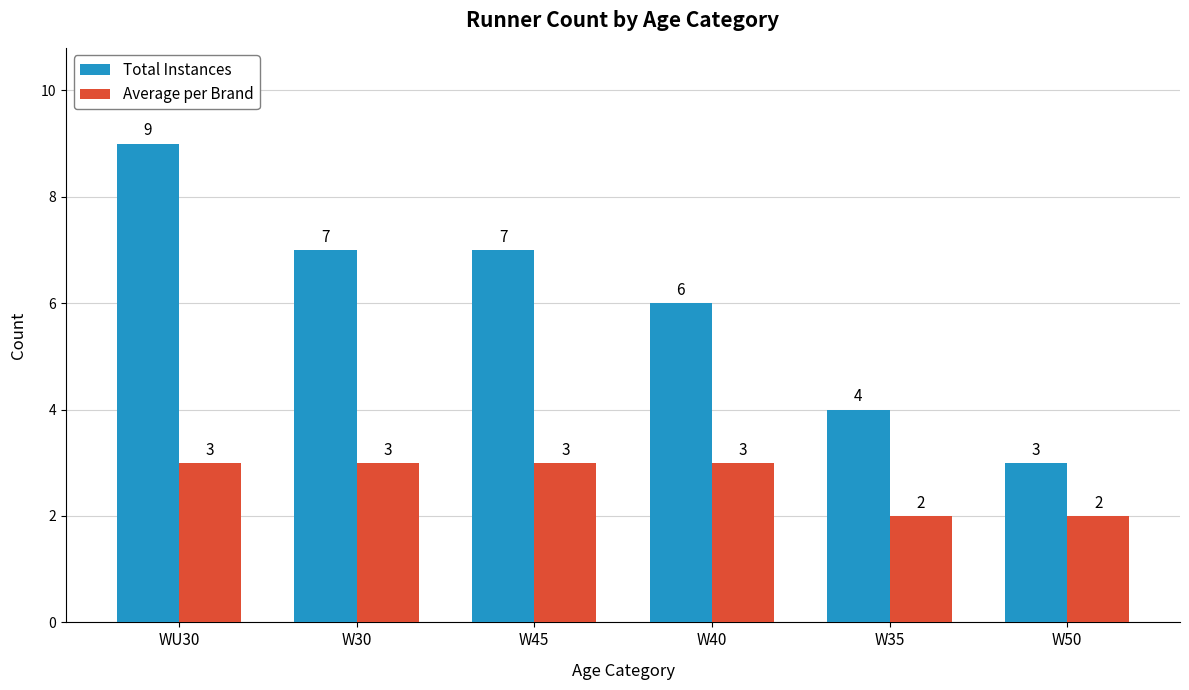

Which series has the largest range (max minus min)?

Total Instances